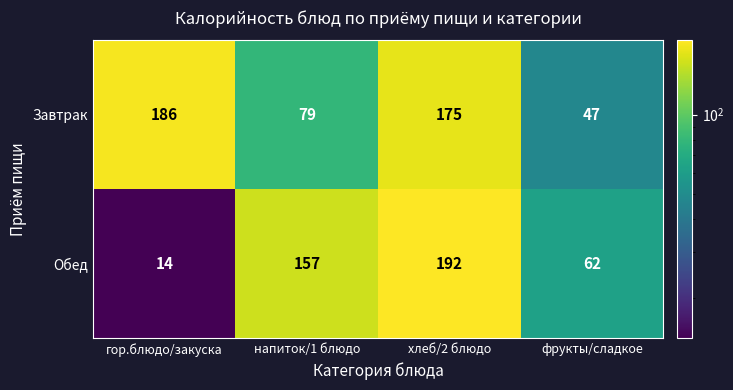

Which series has the largest total across all categories?

Завтрак